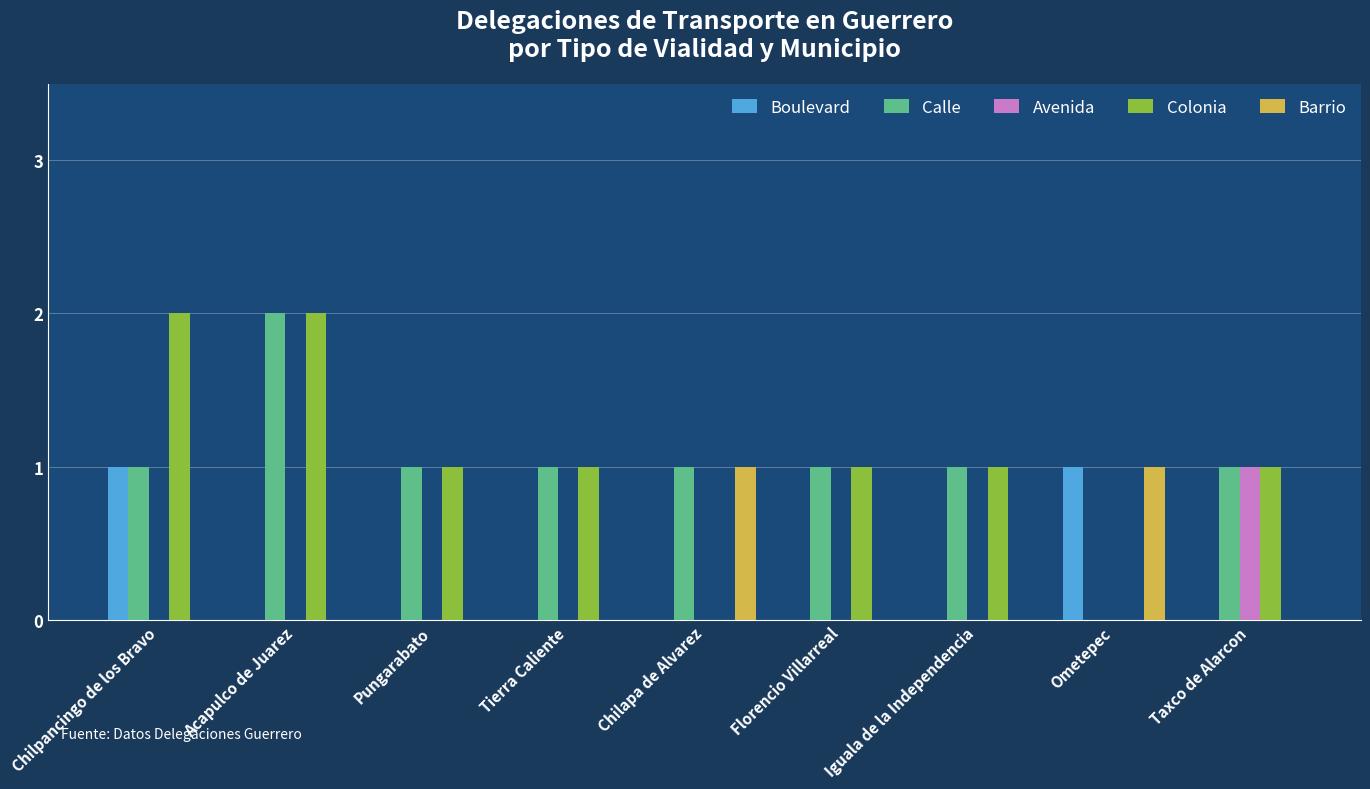

What is the total value across all series at Tierra Caliente?

2